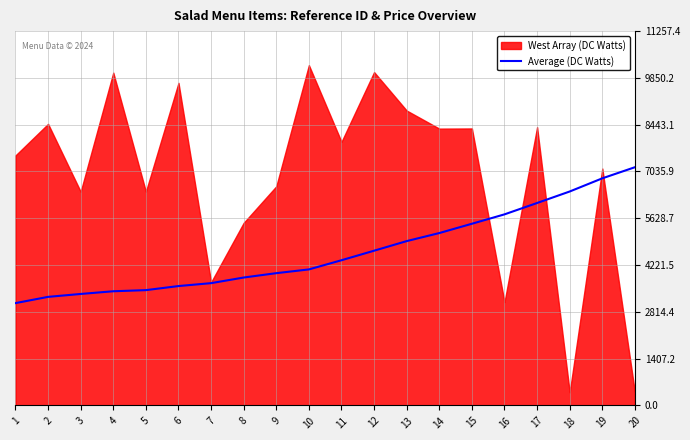

At which label does the data first exceed 4366?

11